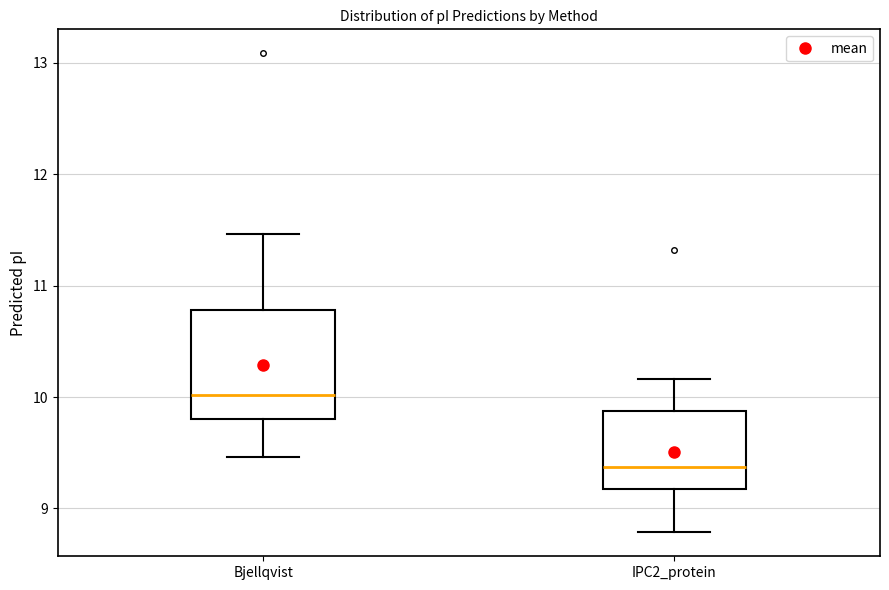

Reading left to right, read every box against the y-axis: the position of its median line, the range the box covers, and the ends of its whiskers. The values are not printed on the chart, so give them approximately, as read against the axis.

Bjellqvist: median 10.0, box 9.8 to 10.8, whiskers 9.5 to 11.5
IPC2_protein: median 9.4, box 9.2 to 9.9, whiskers 8.8 to 10.2